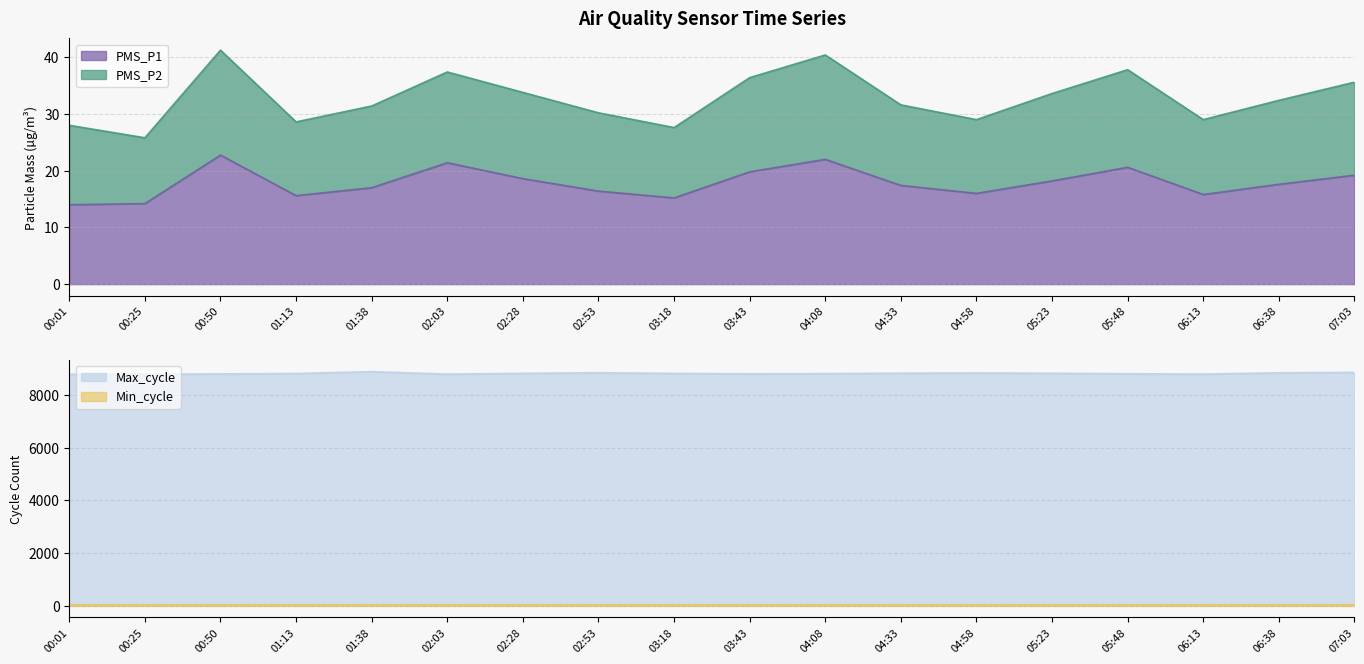

Is it true that PMS_P1 equals 17.4 at 04:33?

True